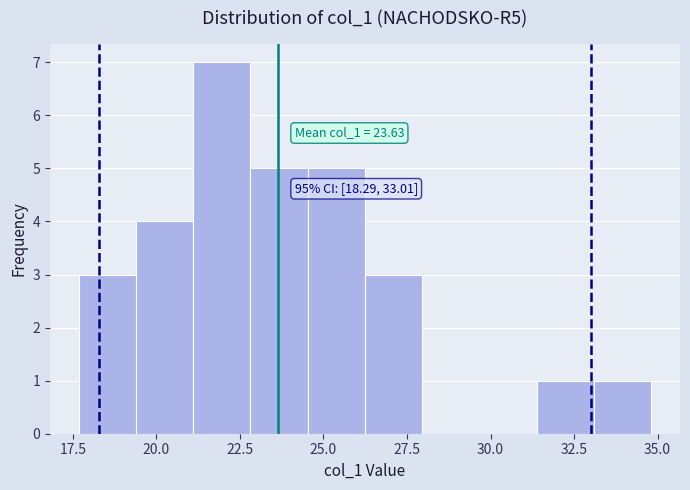

Read against the x-axis, roughly where is the centre of the tallest bar?

22.0